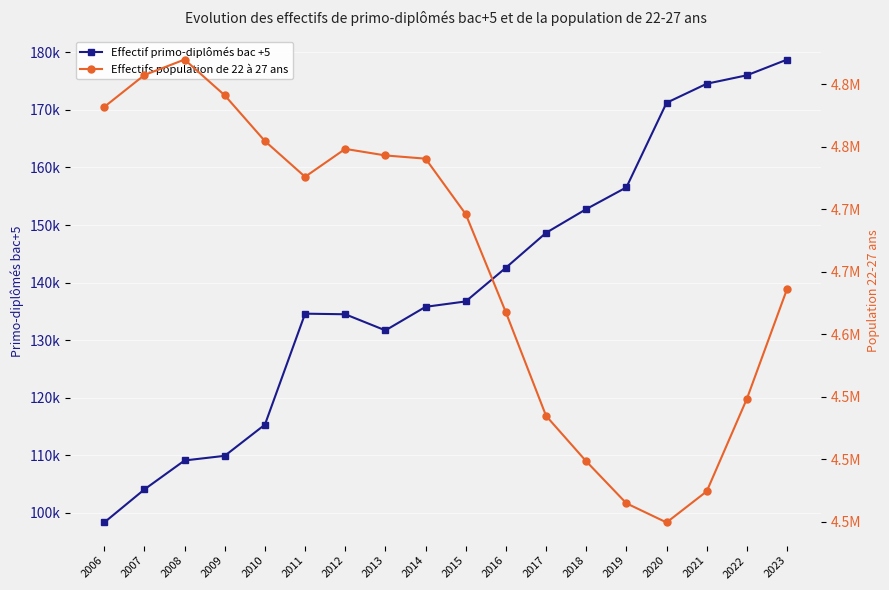

The Effectif primo-diplômés bac +5 series shows 48949 at 2010. True or false?

False